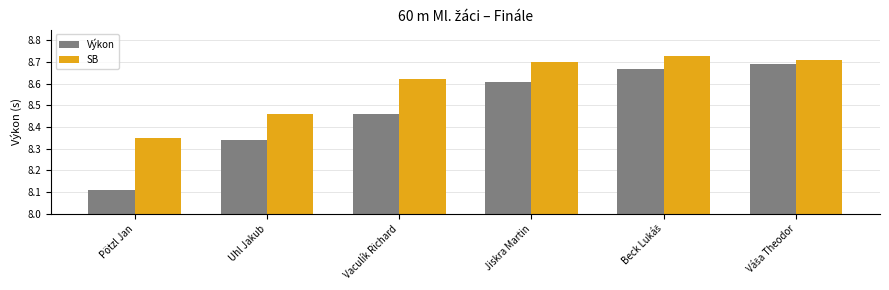

Is it true that Výkon equals 13.5 at Pötzl Jan?

False